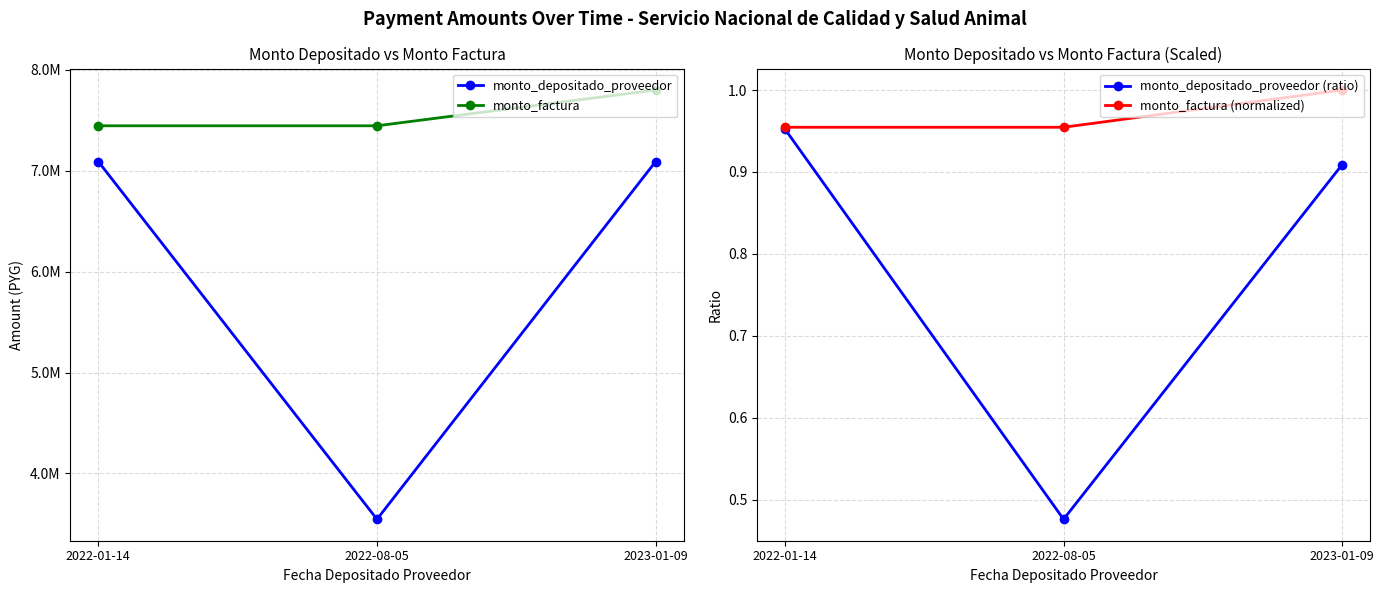

What is the difference between the highest and lowest values at 2022-01-14?

7445454.0